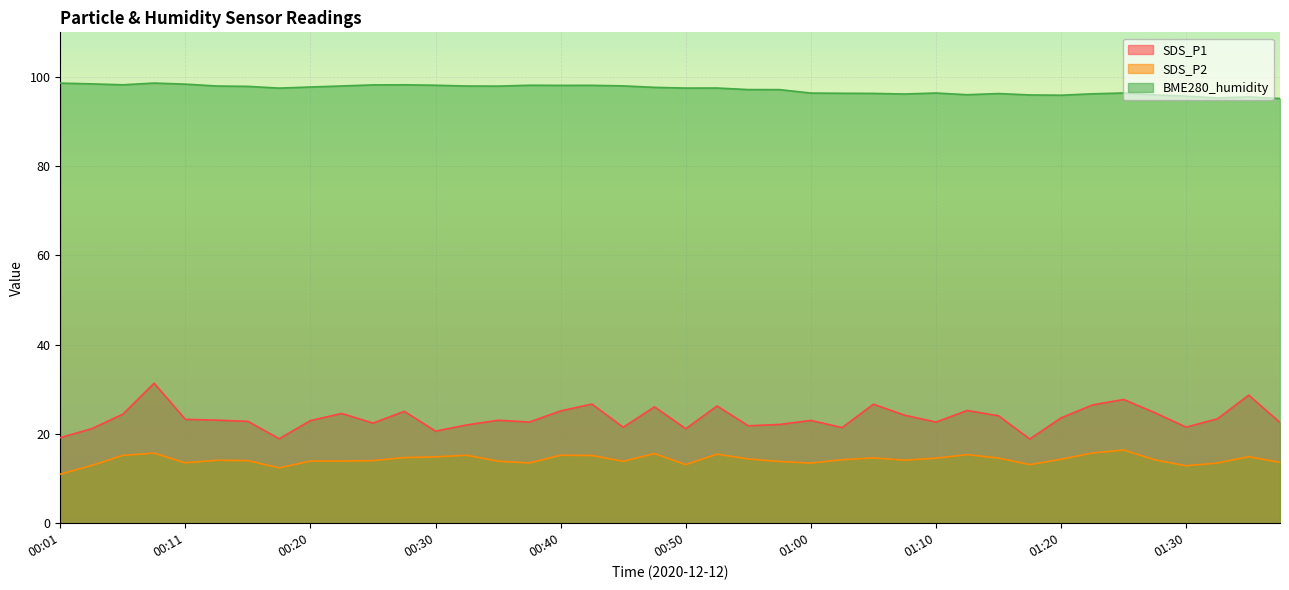

Read the SDS_P2 value at 00:43.

15.2